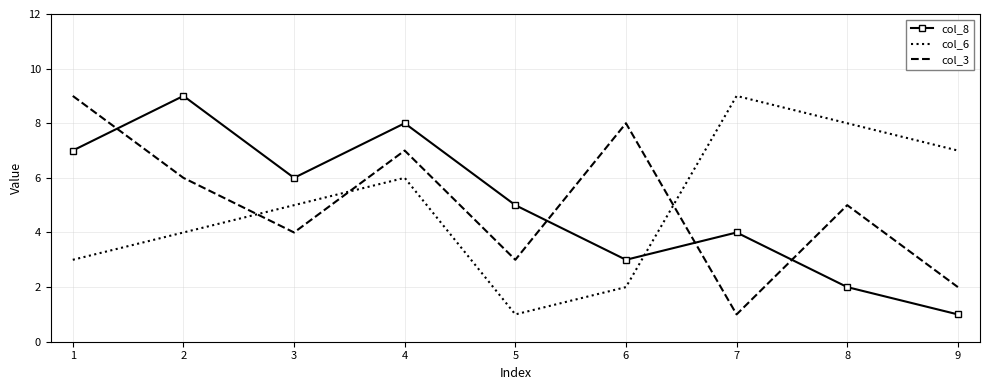

At which label does col_6 reach its peak?

7